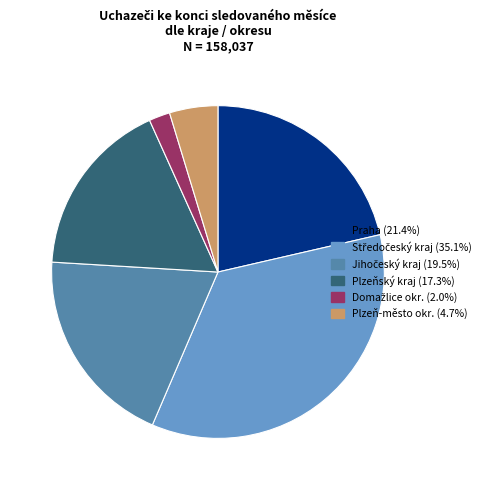

Is there any slice that represents more than half of the pie?

No